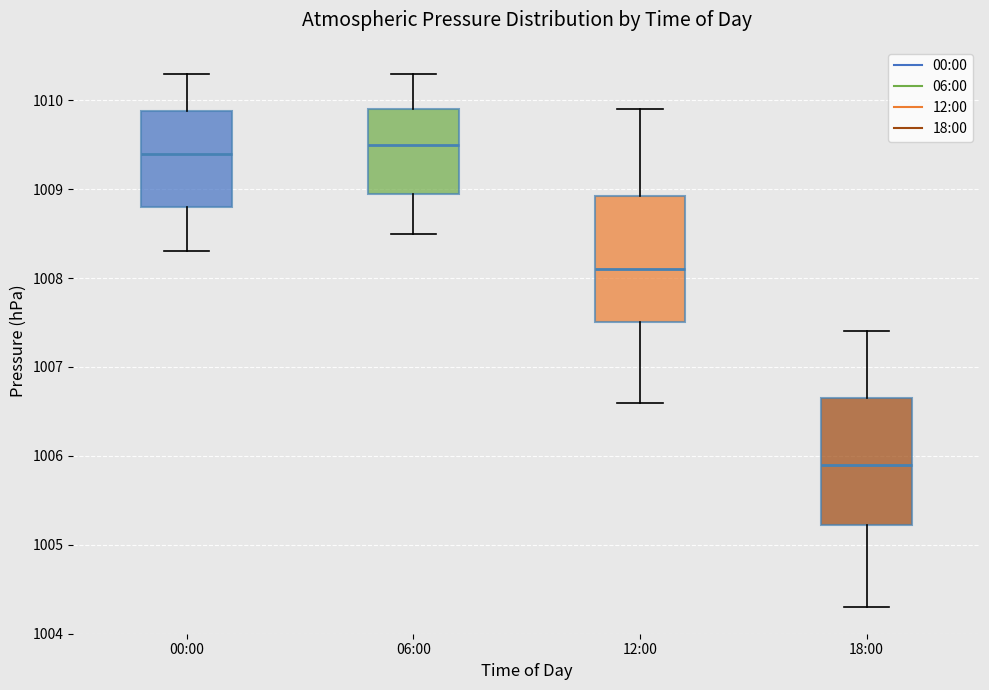

Which box has the lowest median line?

18:00